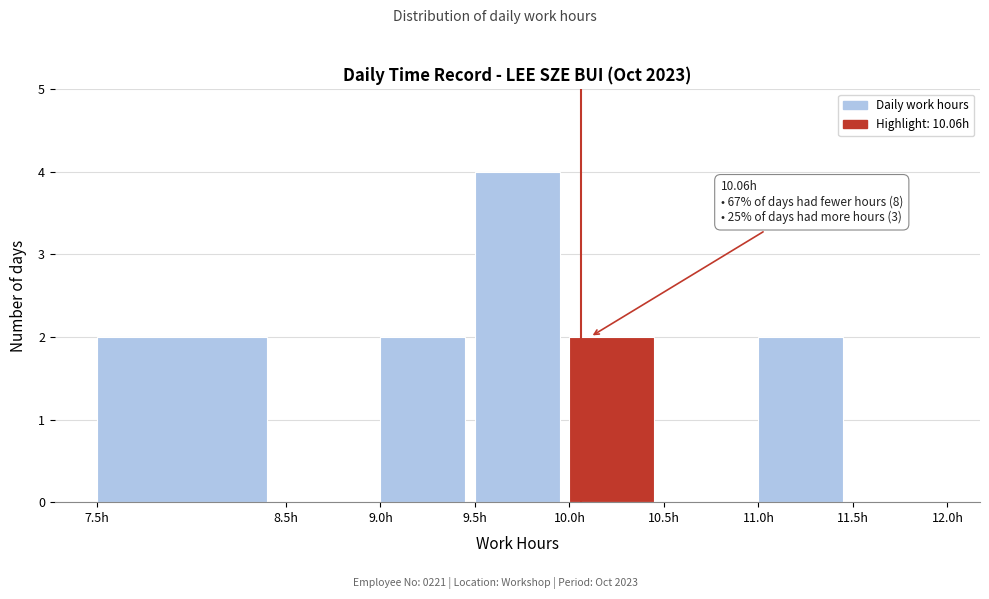

Over which range of the x-axis is the bar tallest?

9.5 to 10.0